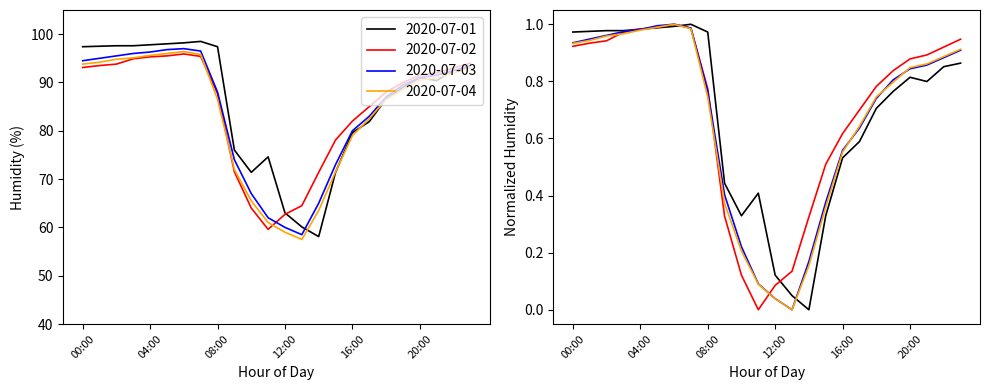

At which label does 2020-07-01 reach its peak?

07:00